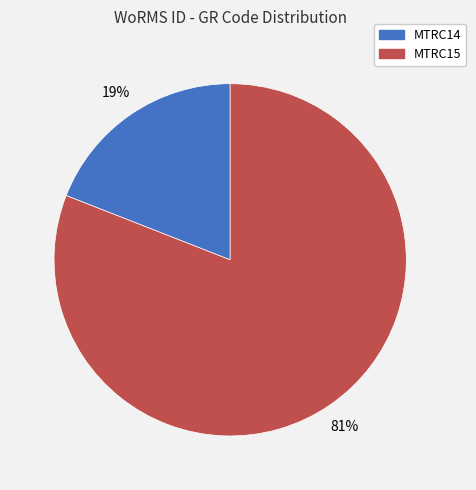

Does MTRC14 represent more than half of the total?

No